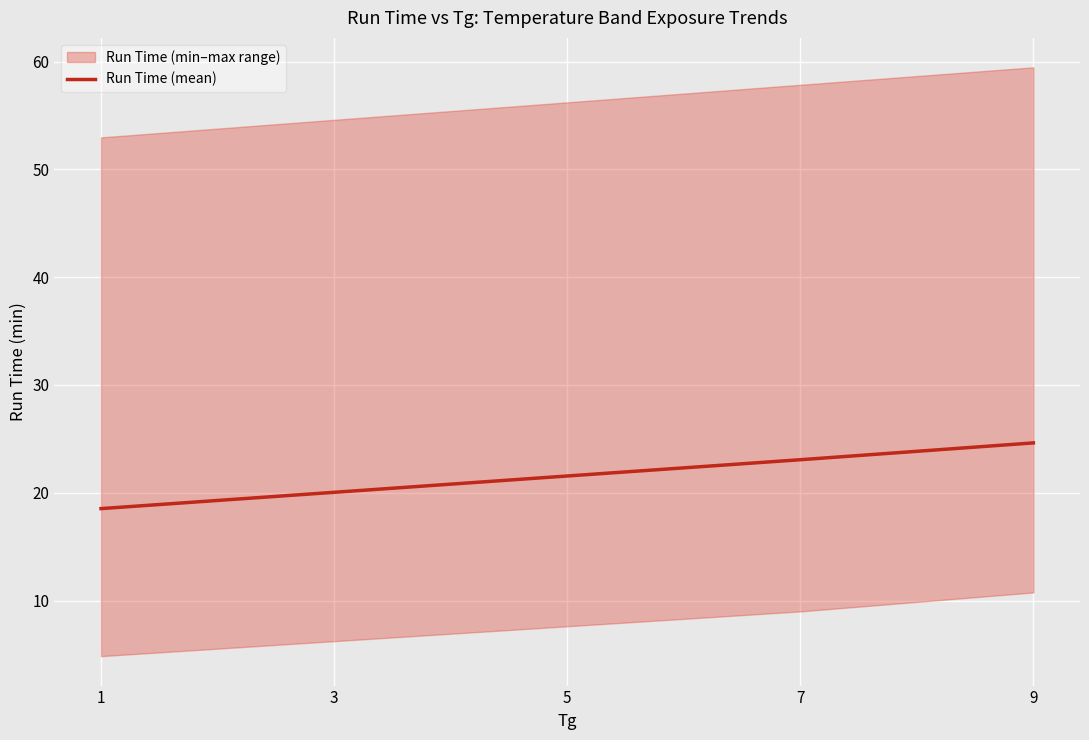

What is the value of the 4th point from the left?

23.1